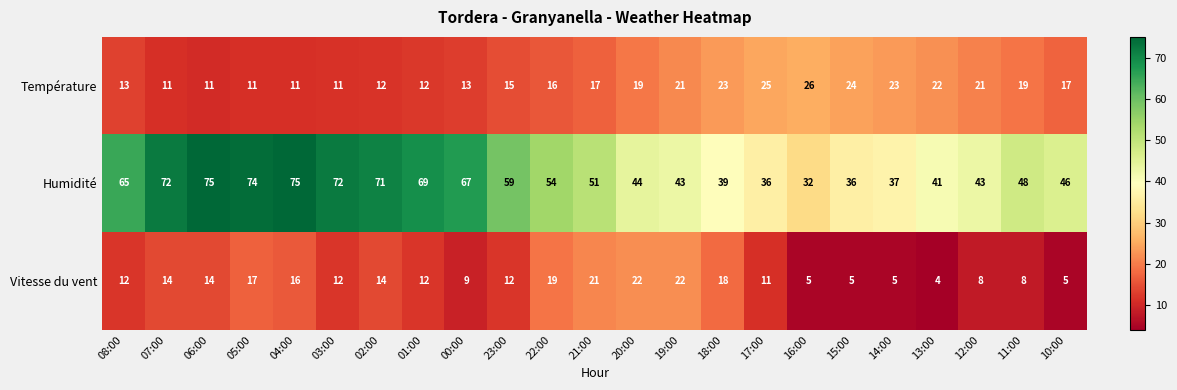

Which series has the largest total across all categories?

Humidité